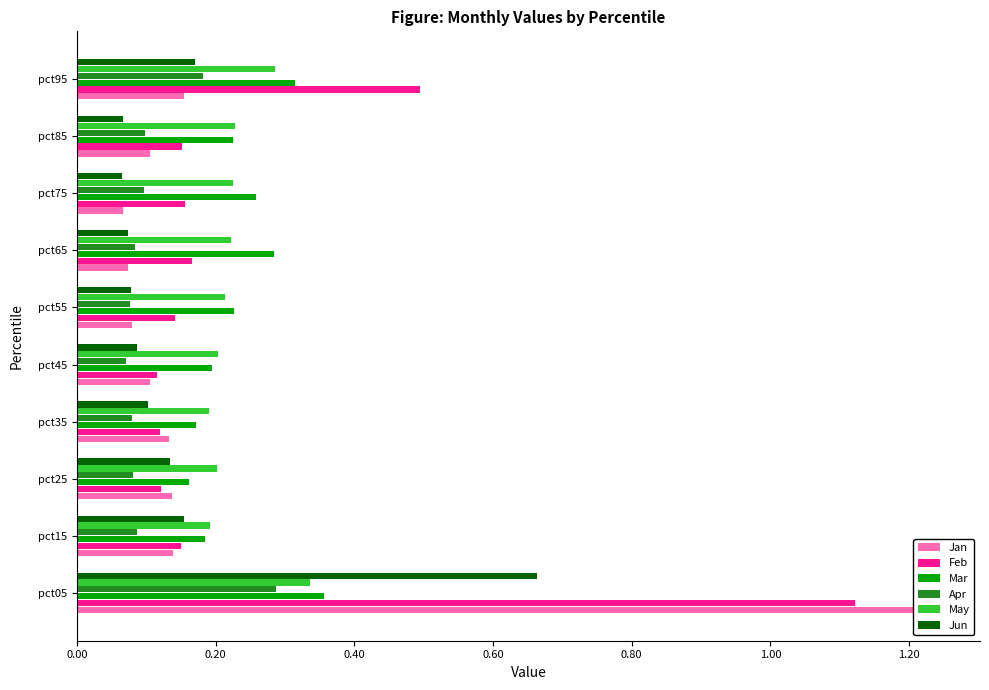

What is the sum of all Jun values?

1.6